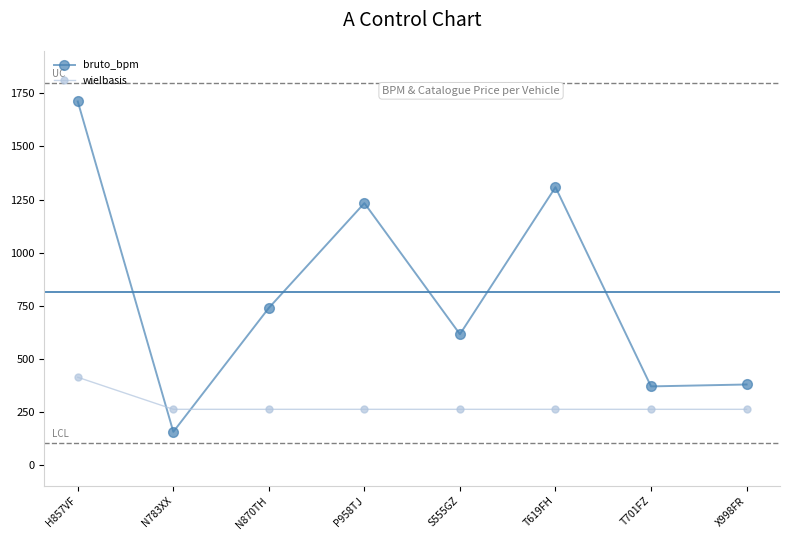

What is the value of the wielbasis point at the 3rd from the left?

261